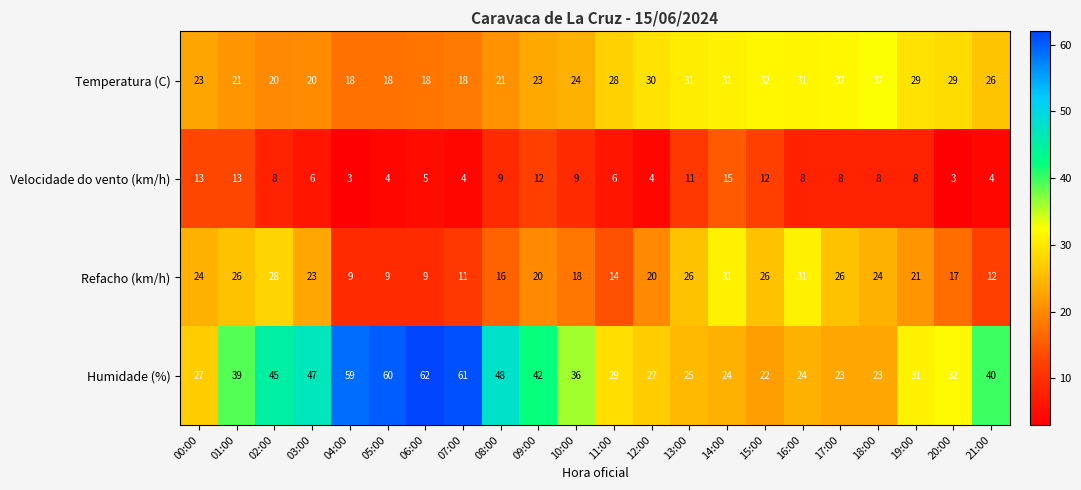

What is the approximate value of Temperatura (C) at 01:00?

21